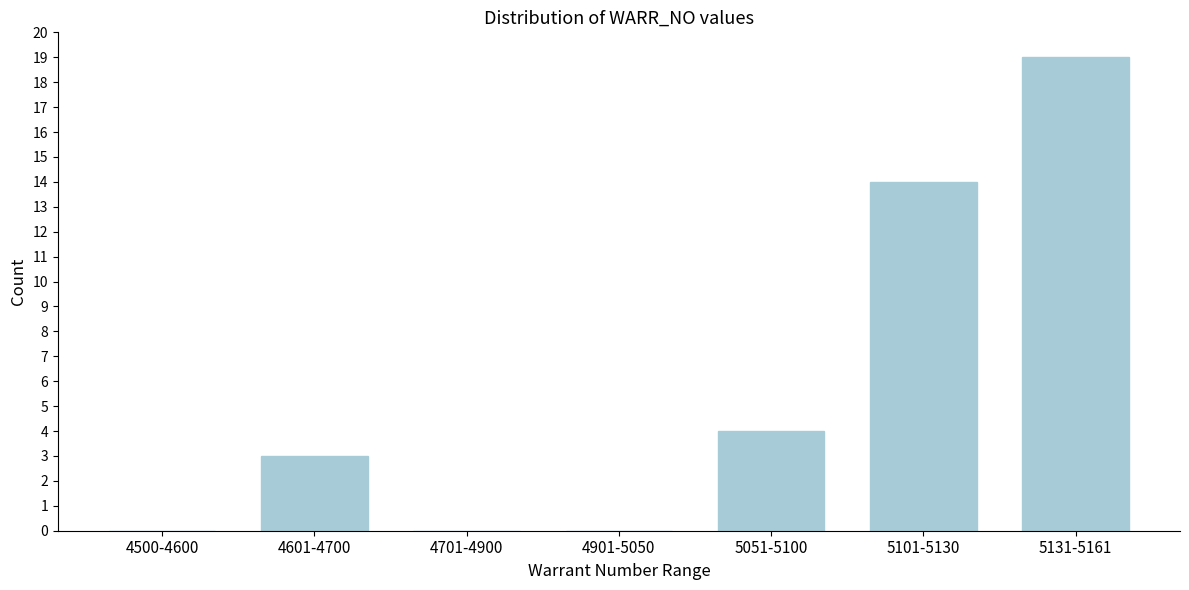

Reading right to left, transcribe all the data shown in this chart.

5131-5161=19	5101-5130=14	5051-5100=4	4901-5050=0	4701-4900=0	4601-4700=3	4500-4600=0